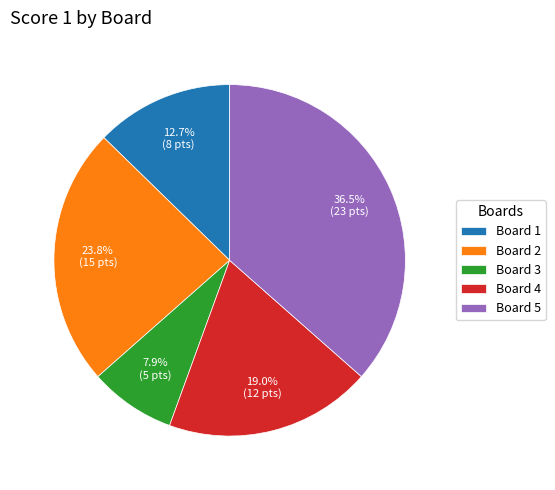

The Board 3 slice represents 1% of the pie. True or false?

False